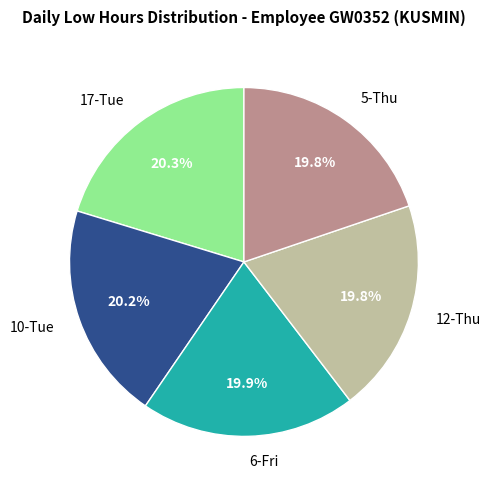

How much of the chart is everything except 5-Thu?

80.2%